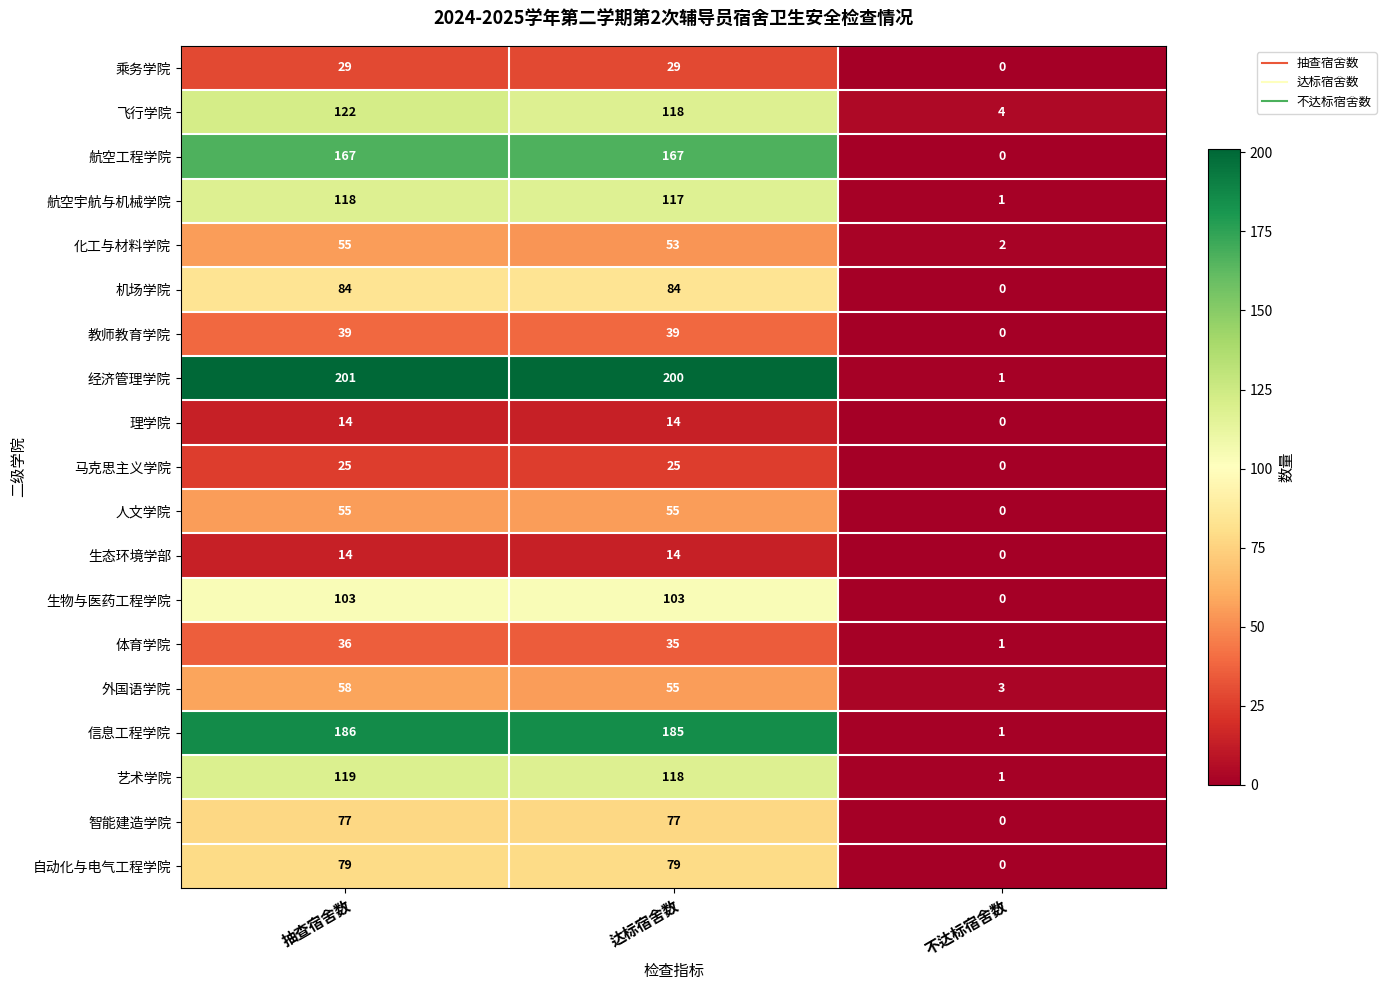

Which label corresponds to the largest value in the chart?

抽查宿舍数